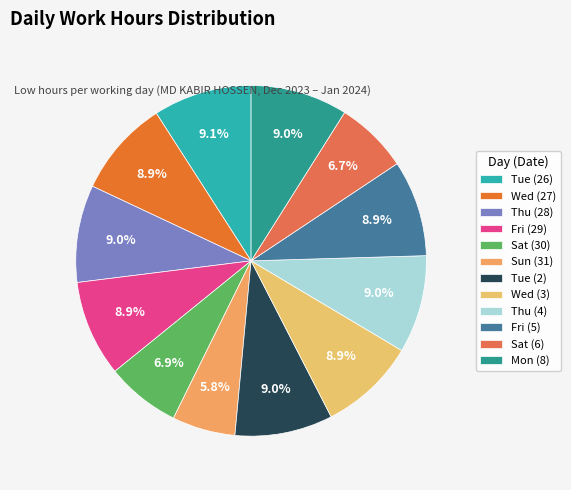

What is the ratio of the value at Sun (31) to the value at Tue (26)?

0.6